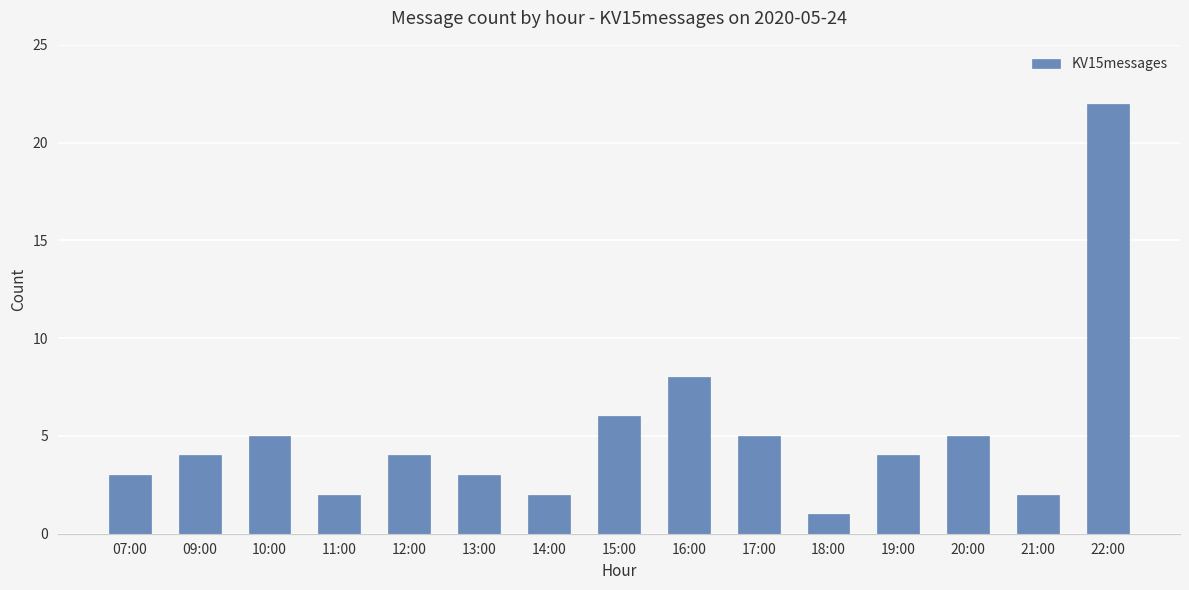

What value does the data have at 22:00?

22